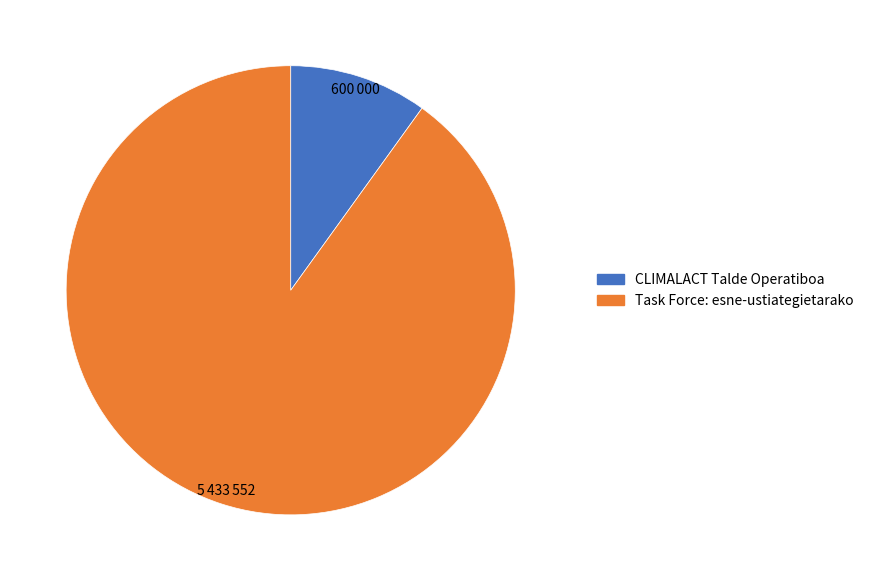

Which slice is the largest?

Task Force: esne-ustiategietarako